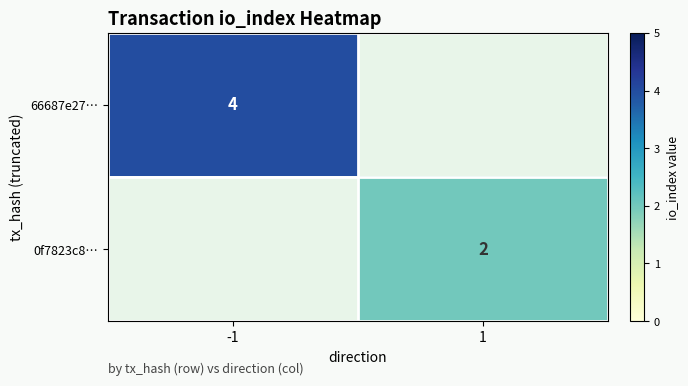

The value of 0f7823c8… at 1 is 3. True or false?

False